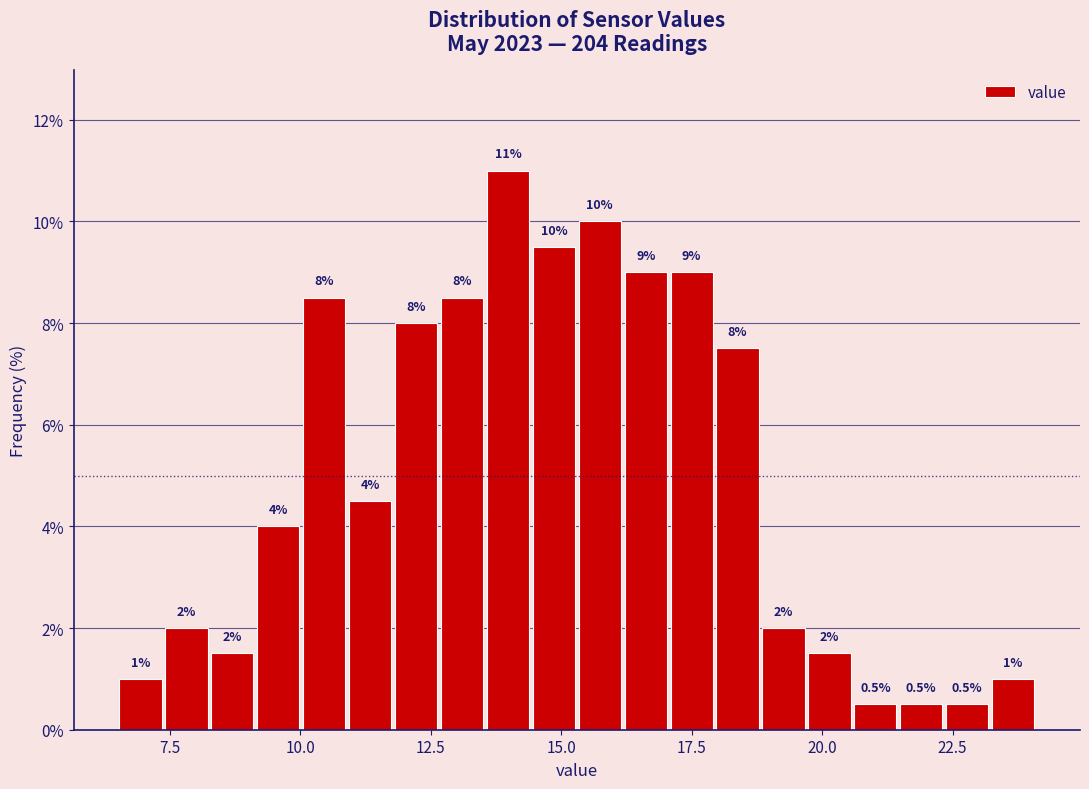

Read against the x-axis, roughly where is the centre of the tallest bar?

14.0